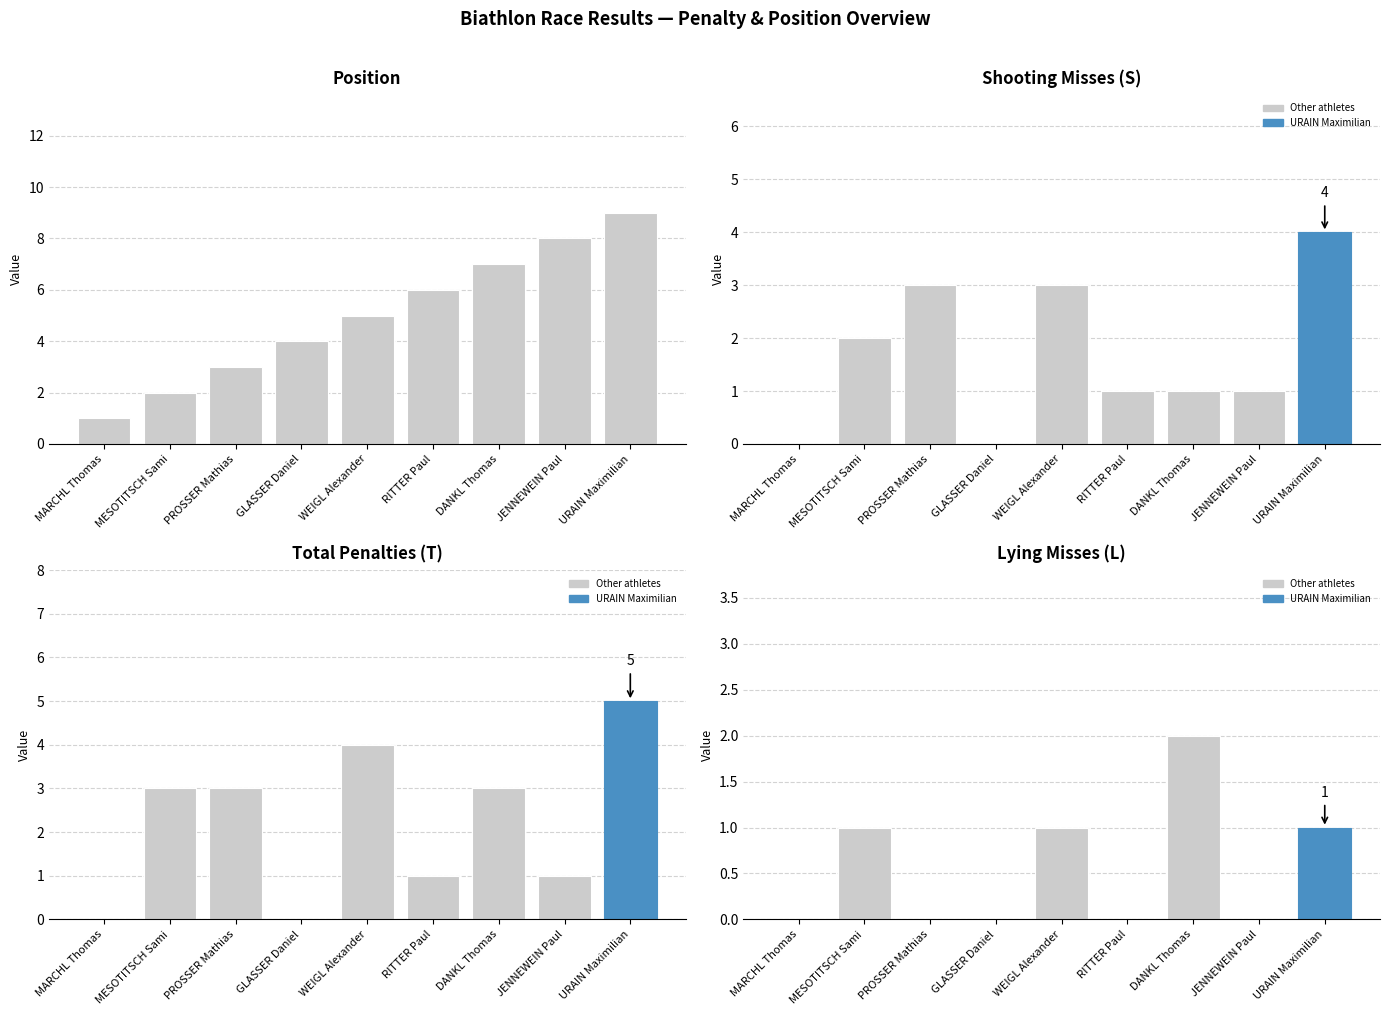

Reading right to left, what are all the values shown in this chart?

Pos: URAIN Maximilian=9	JENNEWEIN Paul=8	DANKL Thomas=7	RITTER Paul=6	WEIGL Alexander=5	GLASSER Daniel=4	PROSSER Mathias=3	MESOTITSCH Sami=2	MARCHL Thomas=1
S: URAIN Maximilian=4	JENNEWEIN Paul=1	DANKL Thomas=1	RITTER Paul=1	WEIGL Alexander=3	GLASSER Daniel=0	PROSSER Mathias=3	MESOTITSCH Sami=2	MARCHL Thomas=0
T: URAIN Maximilian=5	JENNEWEIN Paul=1	DANKL Thomas=3	RITTER Paul=1	WEIGL Alexander=4	GLASSER Daniel=0	PROSSER Mathias=3	MESOTITSCH Sami=3	MARCHL Thomas=0
L: URAIN Maximilian=1	JENNEWEIN Paul=0	DANKL Thomas=2	RITTER Paul=0	WEIGL Alexander=1	GLASSER Daniel=0	PROSSER Mathias=0	MESOTITSCH Sami=1	MARCHL Thomas=0